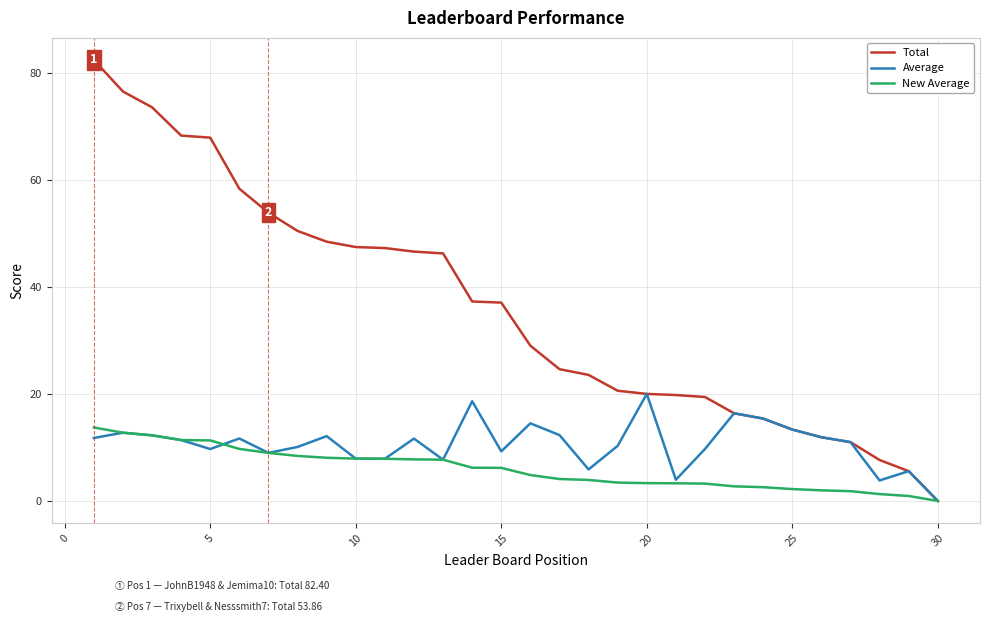

What is the maximum value for New Average?

13.7